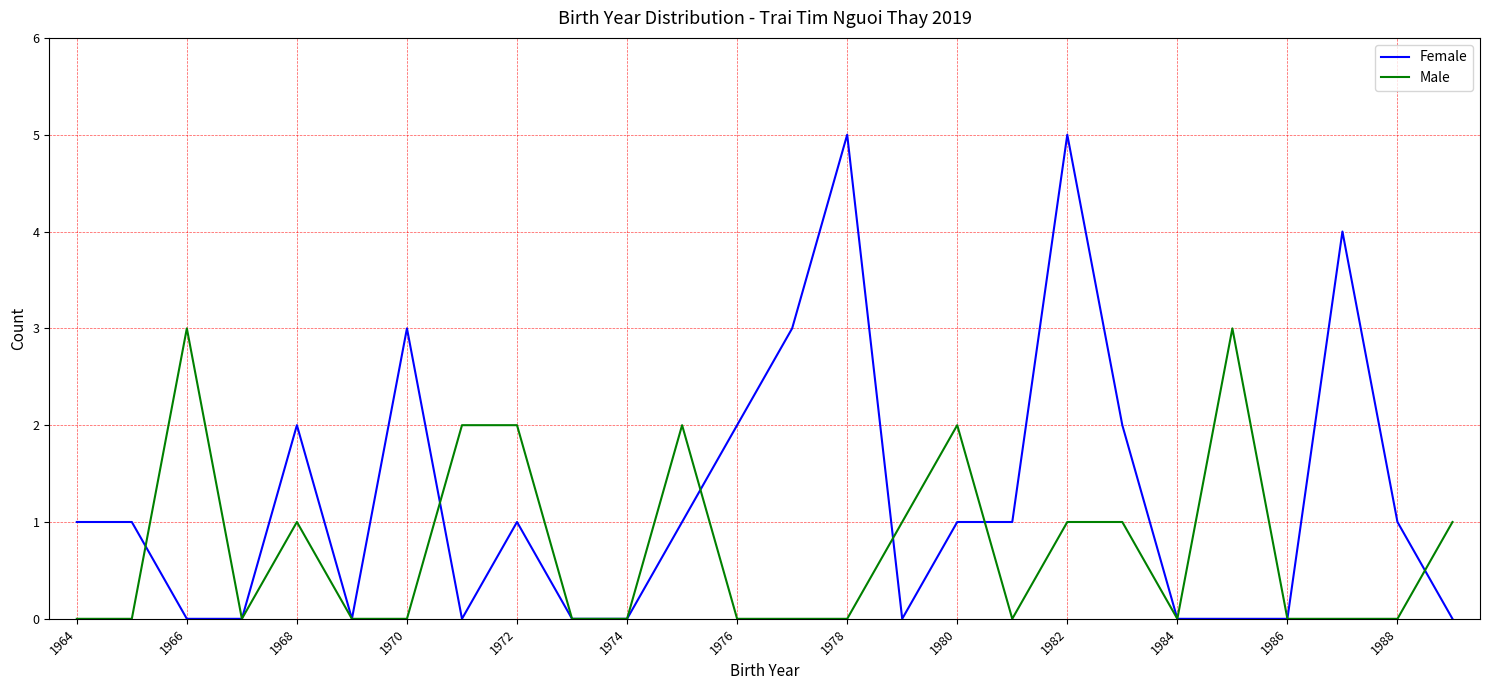

What are all the series names shown in the legend?

Female, Male